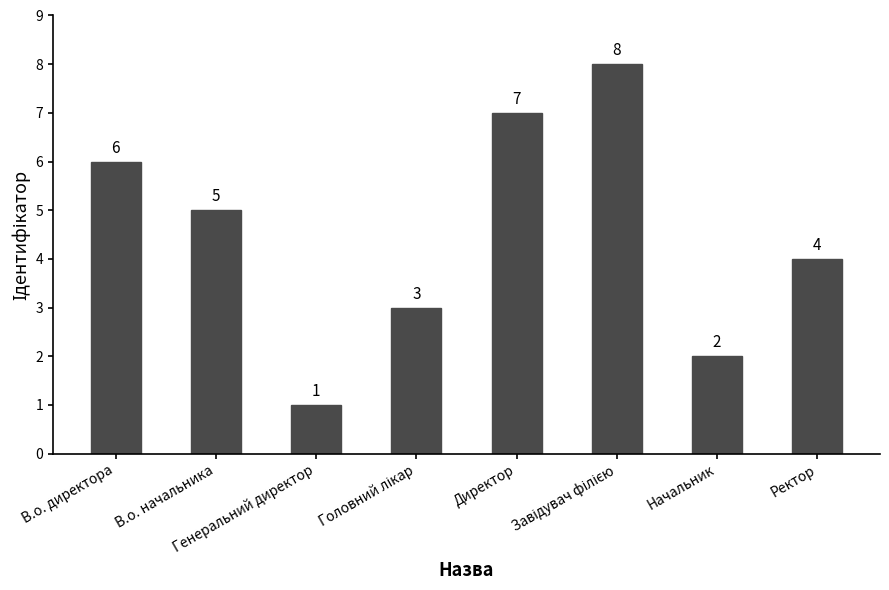

What is the difference between the second highest and second lowest values?

5